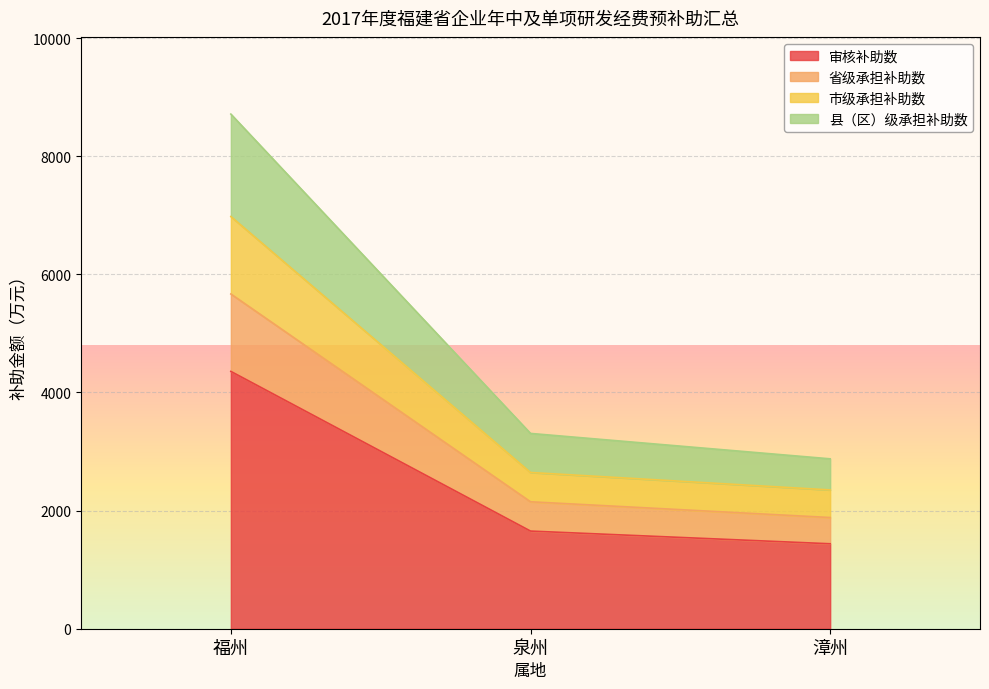

What is the maximum value shown in the chart?

8713.8